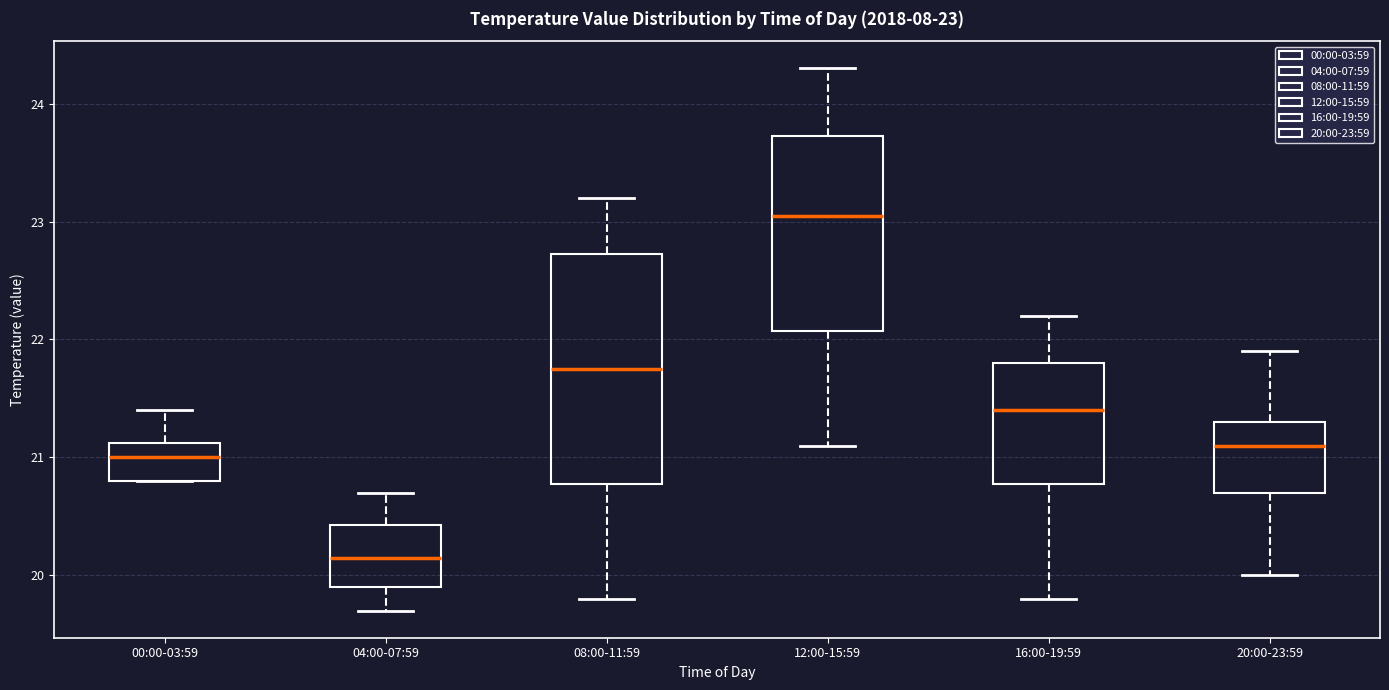

Which box has the lowest median line?

04:00-07:59